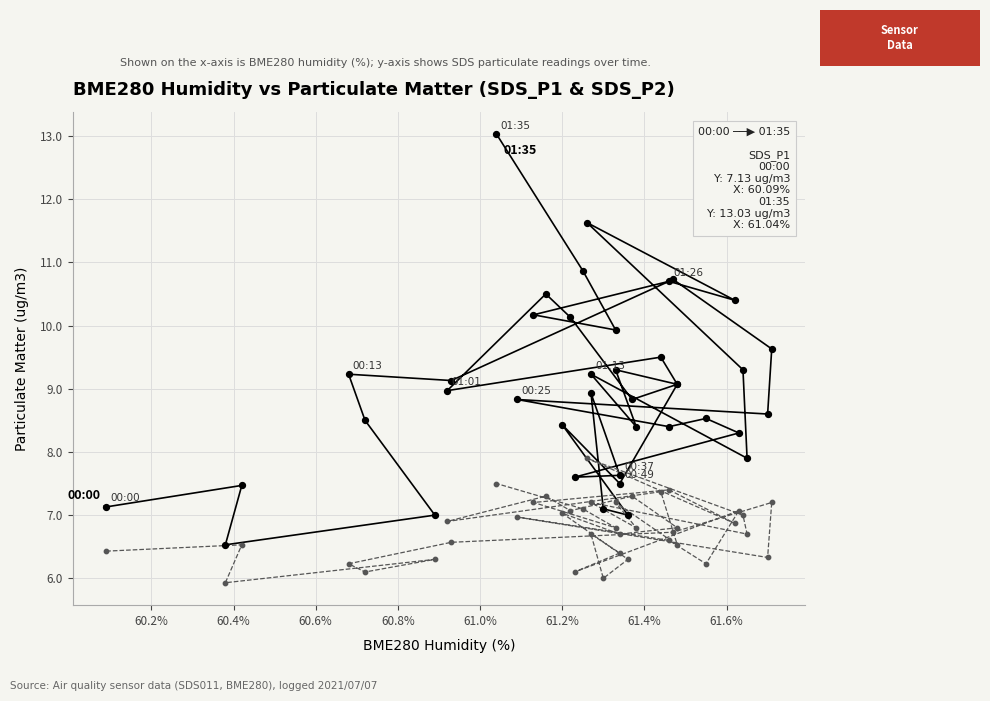

What are all the series names shown in the legend?

SDS_P1, SDS_P2